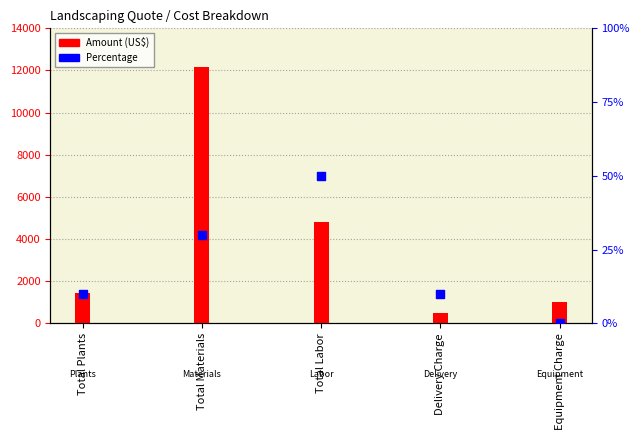

At which category is the sum across all series the highest?

Total Materials